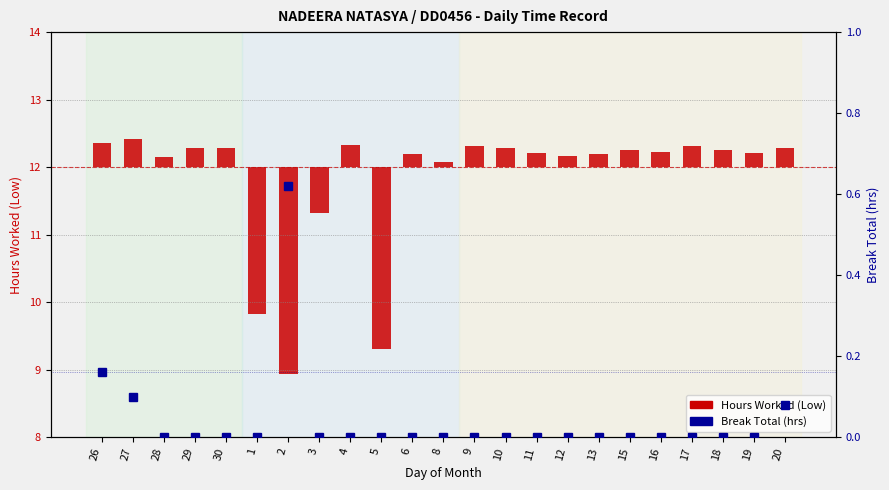

What value does the Hours Worked (Low) series have at 13?

0.2